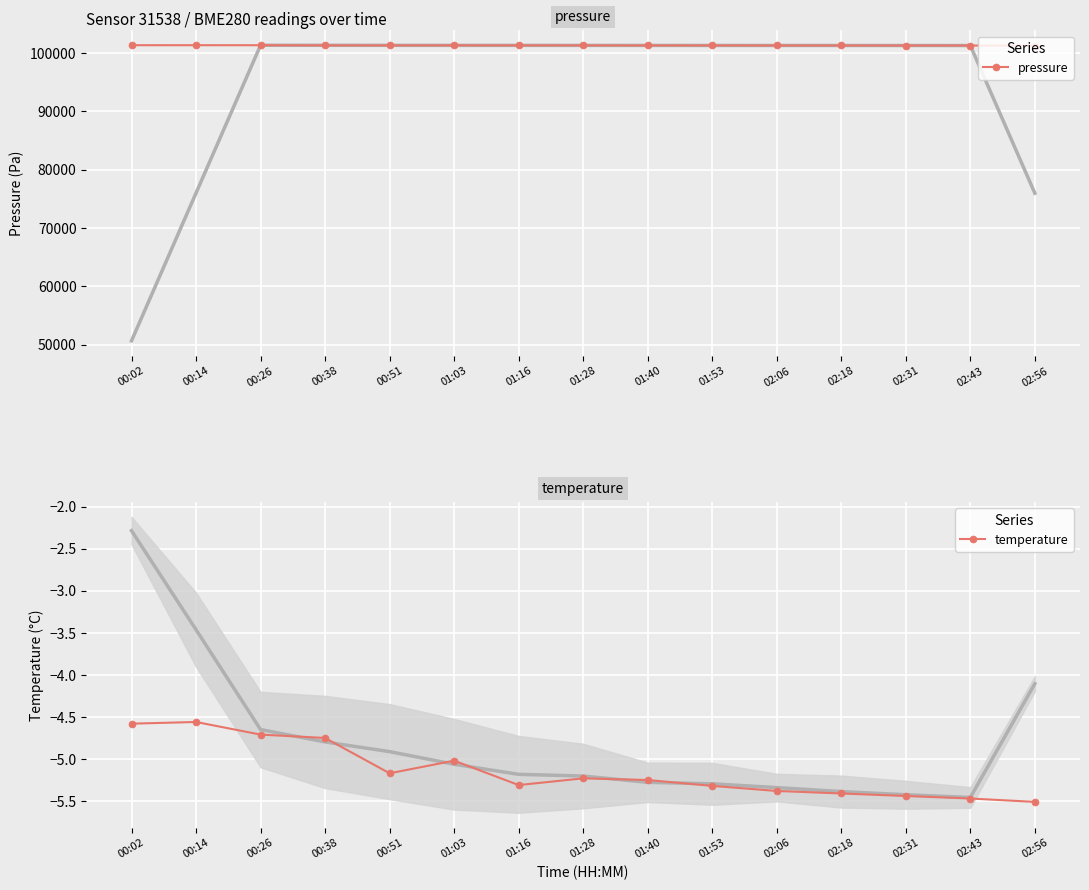

At which label is pressure closest to 101285?

01:28